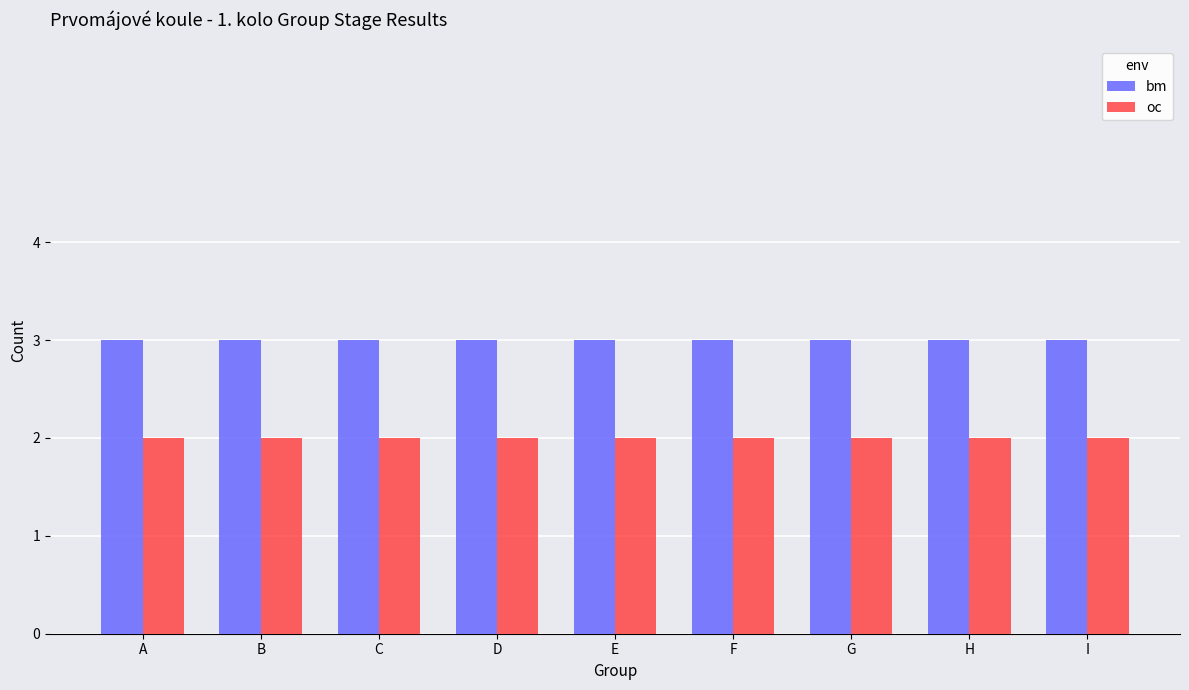

What is the sum of the oc values at B and A?

4